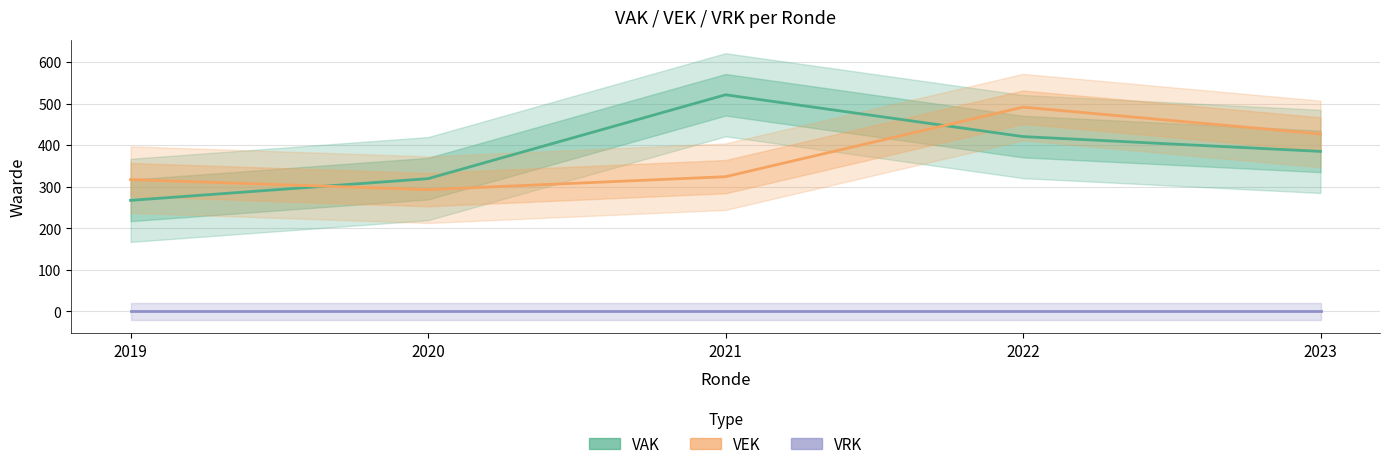

What is the difference between the VAK values at 2020 and 2022?

101.1